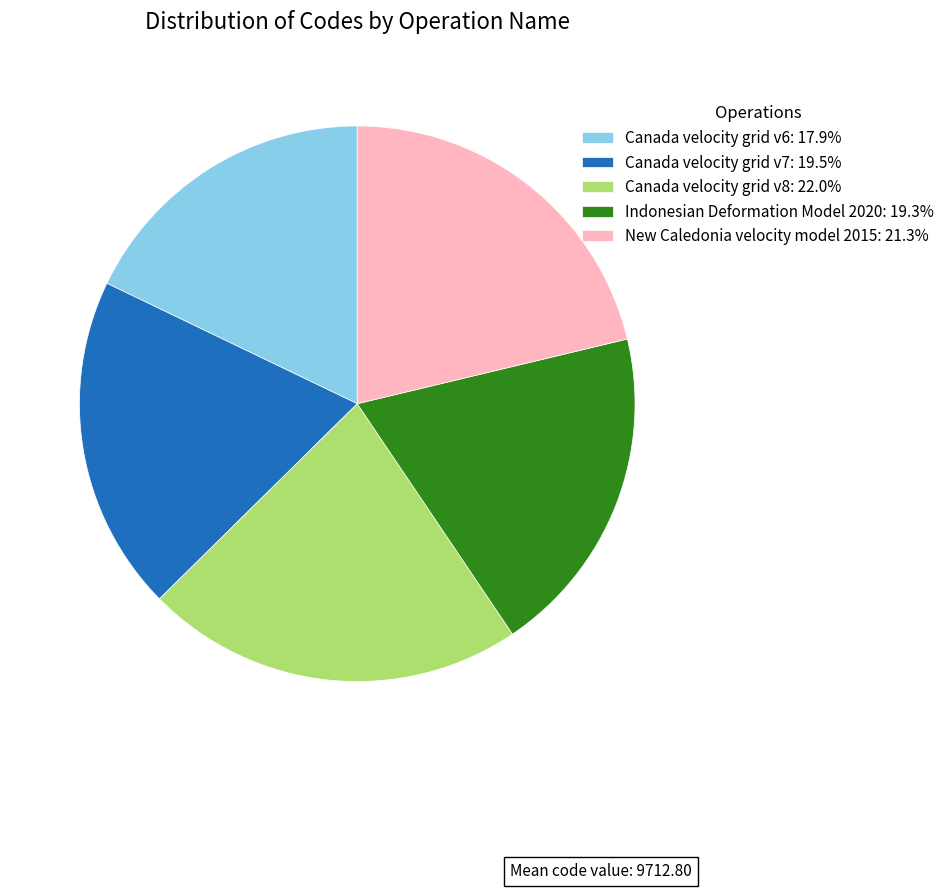

Is New Caledonia velocity model 2015 the majority of the pie?

No